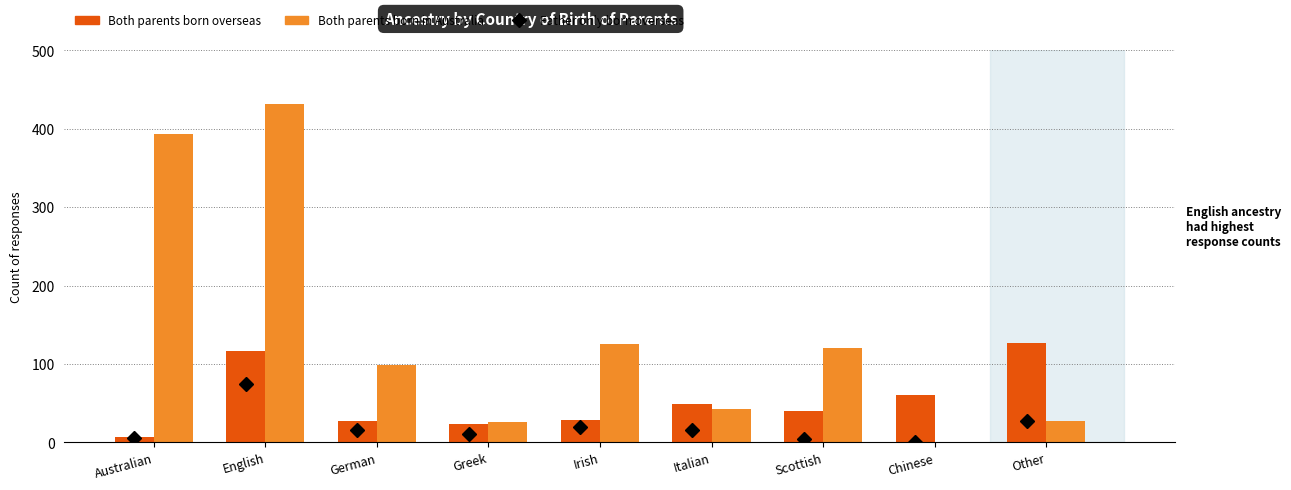

Between Australian and Other, which series saw the biggest shift?

Both parents born in Australia